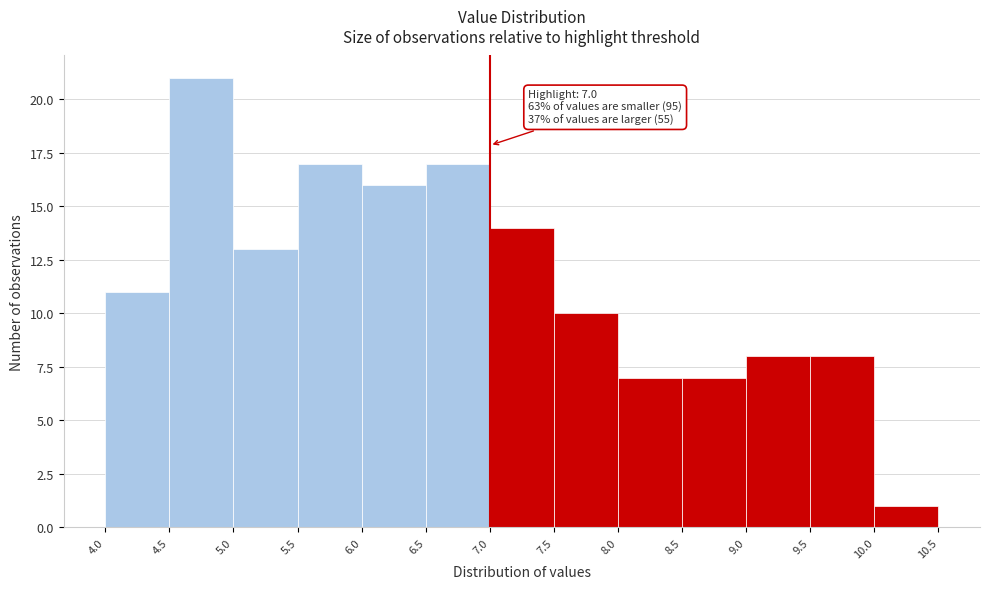

Which range on the x-axis has the tallest bar?

4.5 to 5.0